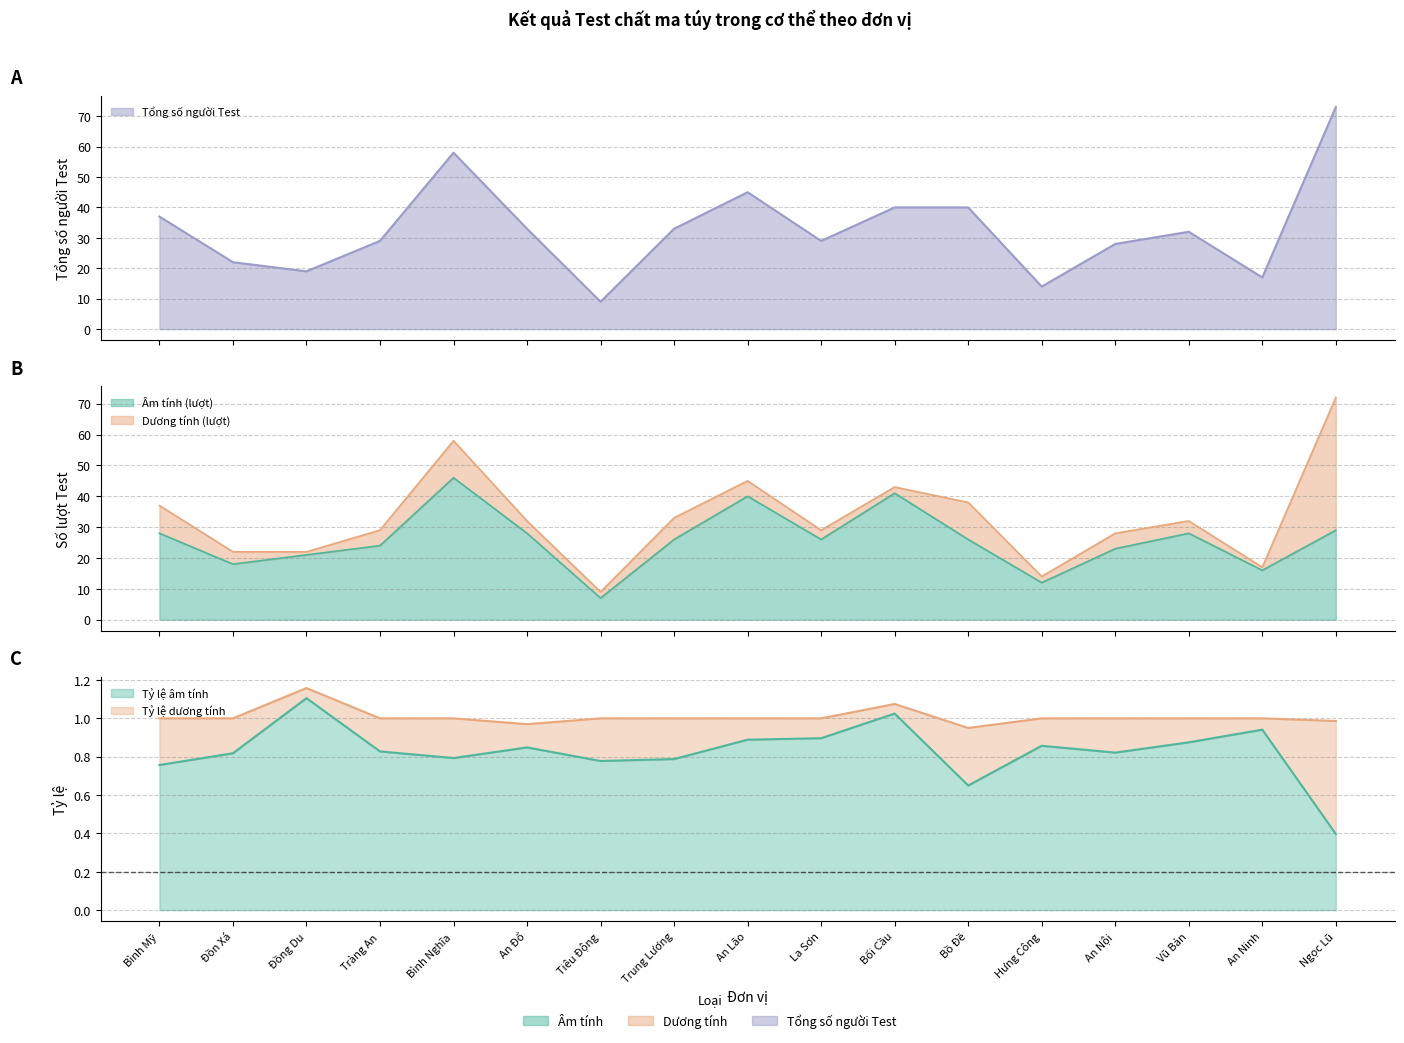

Is the value of Âm tính (lượt) at Bình Nghĩa greater than the value of Tổng số người Test at Tràng An?

Yes